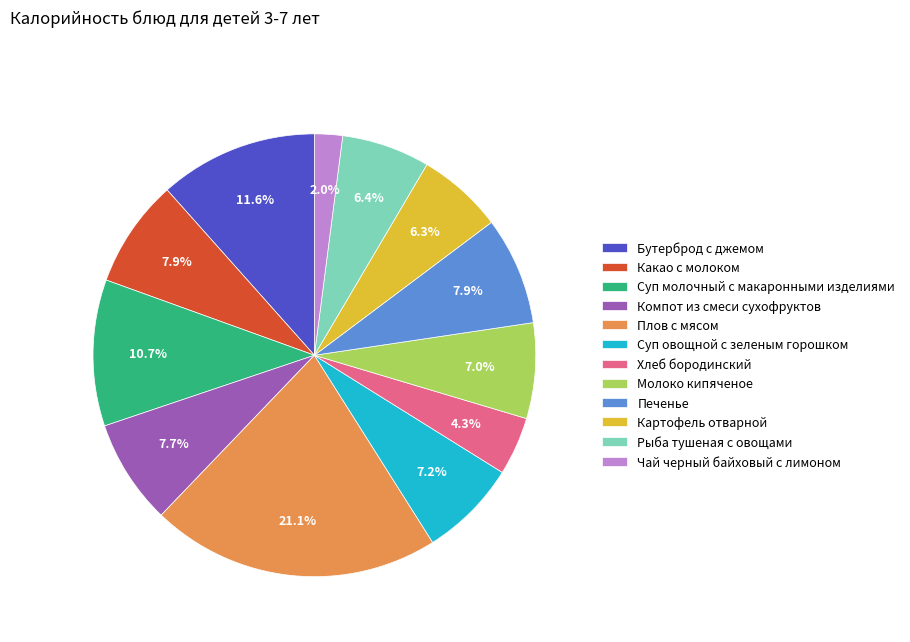

True or false: Какао с молоком accounts for 18% of the total.

False